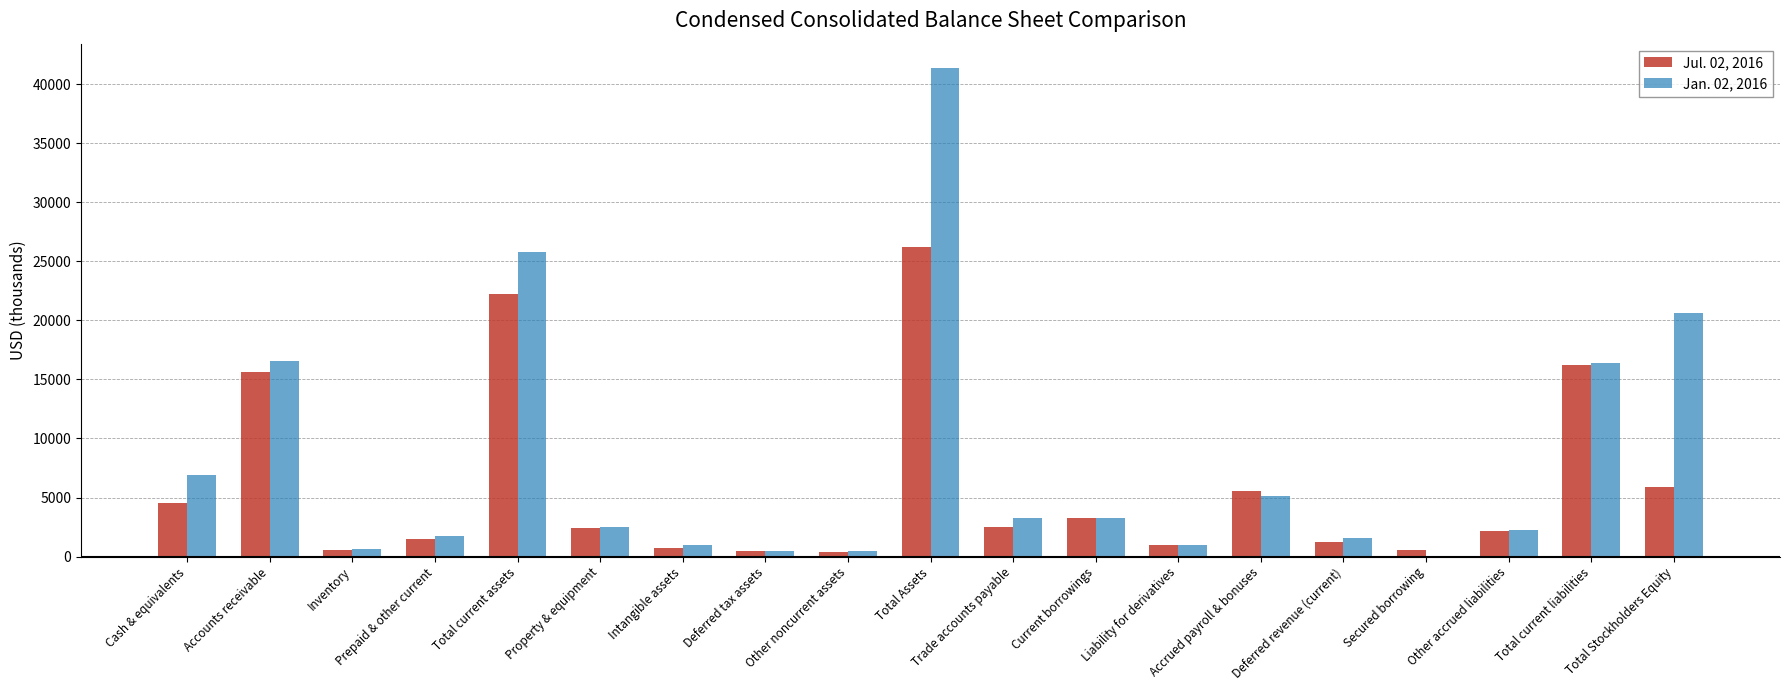

Is it true that Jul. 02, 2016 equals 26230 at Total Assets?

True